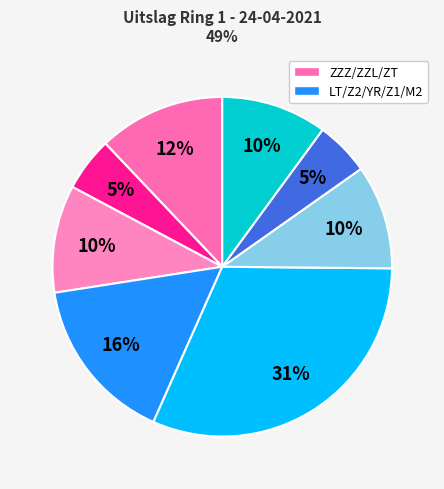

How many segments does this pie chart have?

8